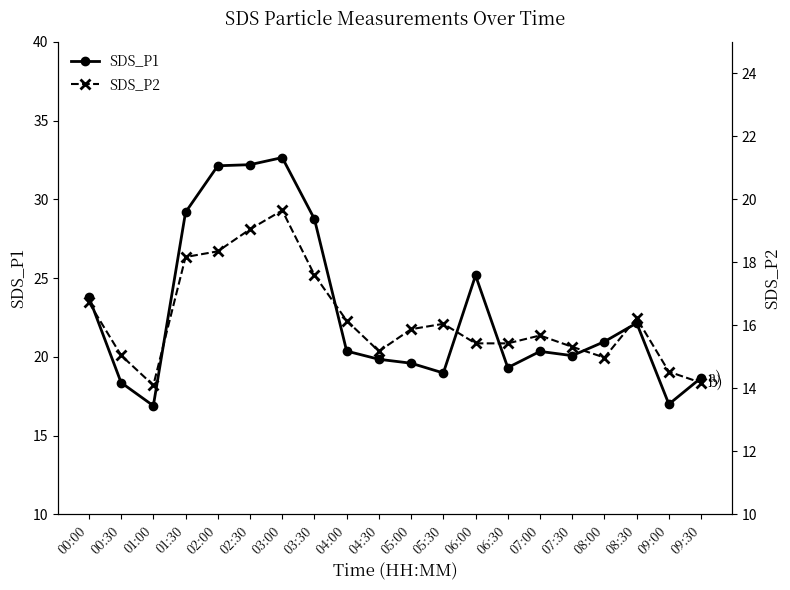

Which label corresponds to the smallest value in the chart?

01:00